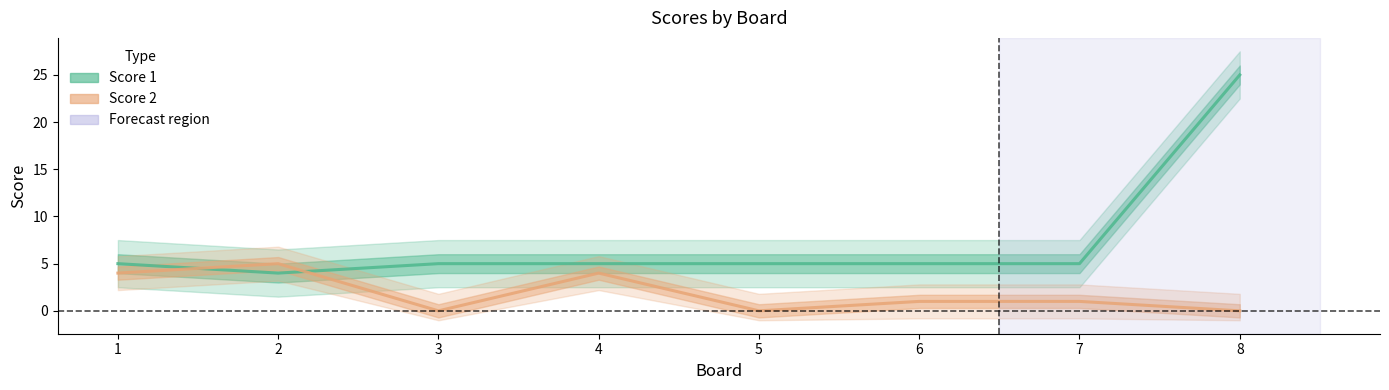

Which category has the lowest value in the Score 2 series?

3